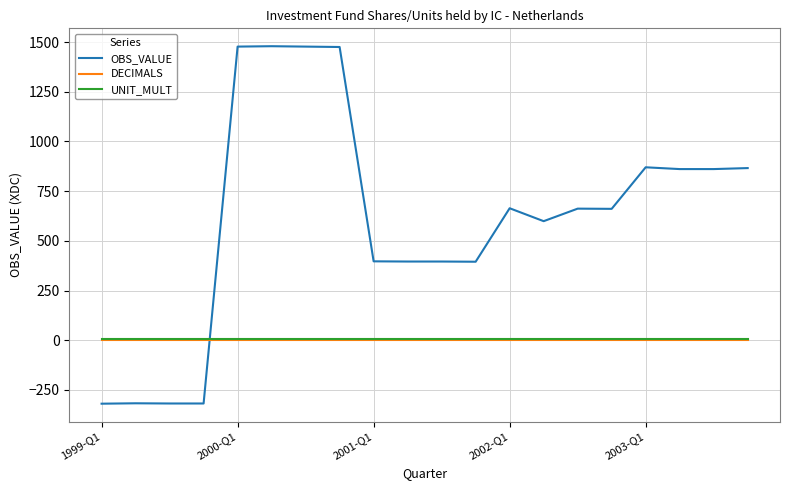

What is the minimum value for OBS_VALUE?

-319